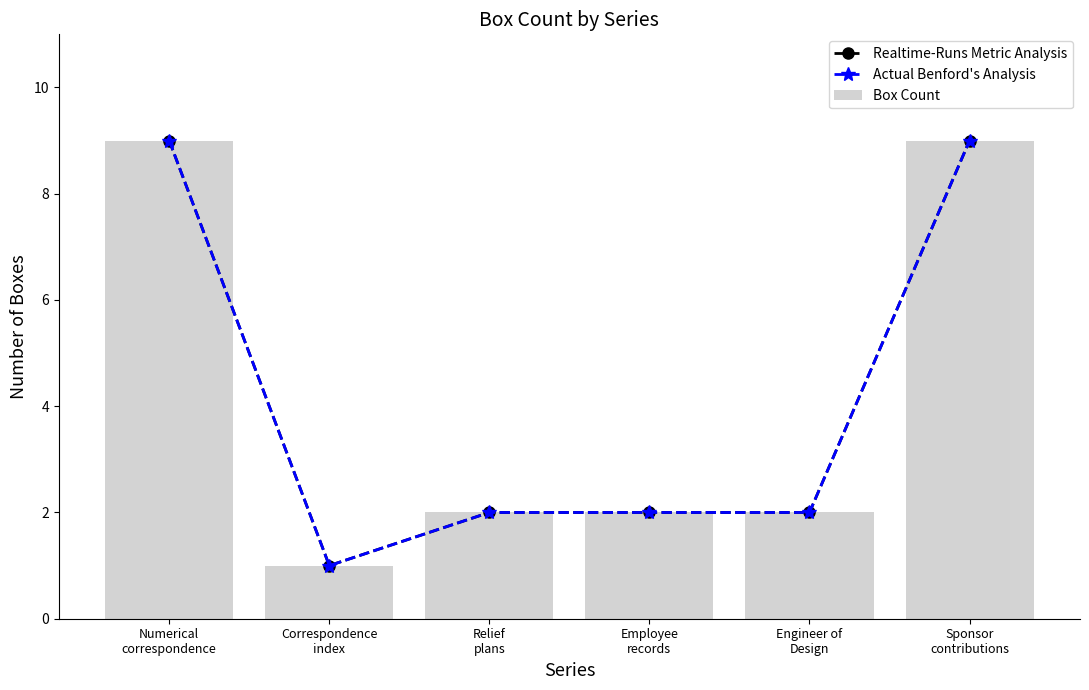

What is the approximate value of Realtime-Runs Metric Analysis at Correspondence
index?

1